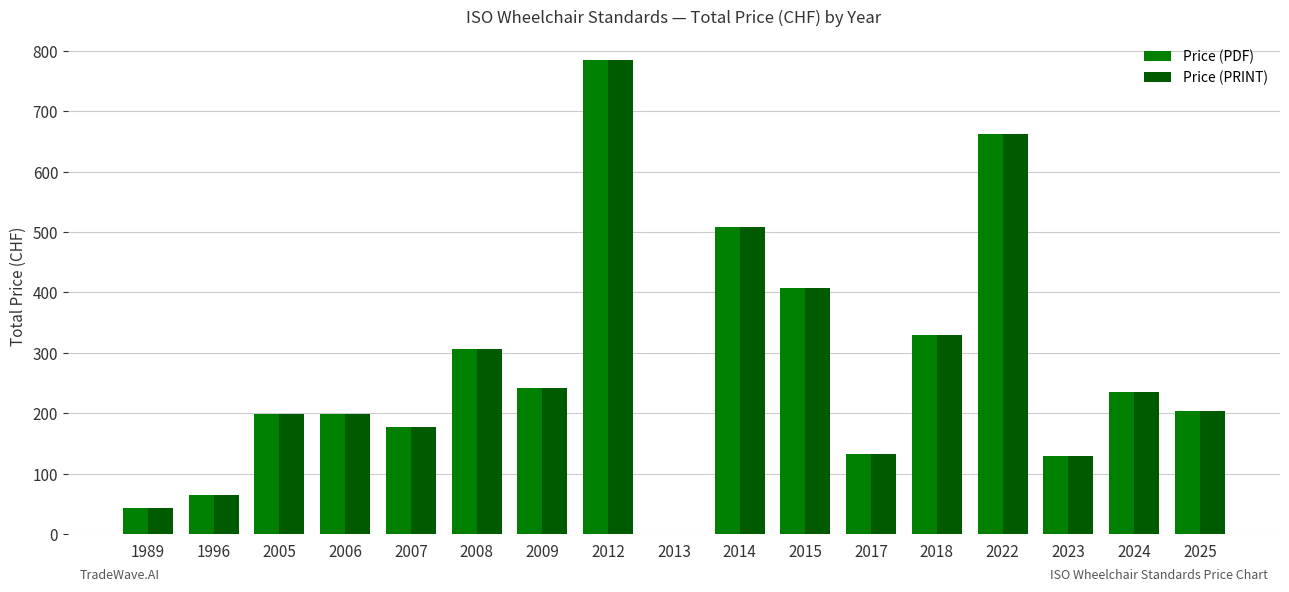

Reading left to right, what are all the values shown in this chart?

Price (PDF): 43	65	199	199	177	307	242	784	0	509	408	132	330	662	130	235	204
Price (PRINT): 43	65	199	199	177	307	242	784	0	509	408	132	330	662	130	235	204